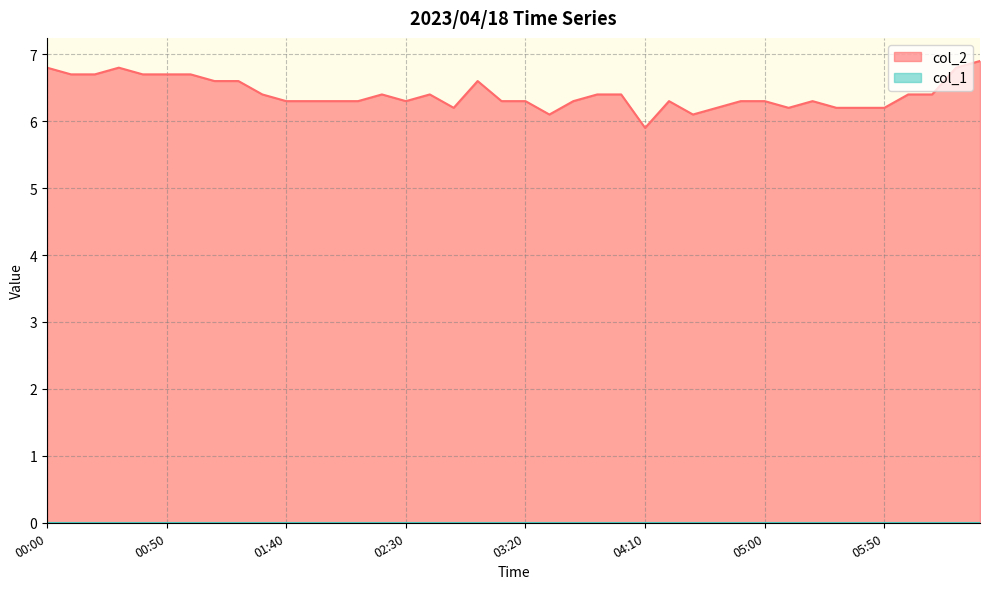

The chart shows a value of 6.3 at 02:30. True or false?

True